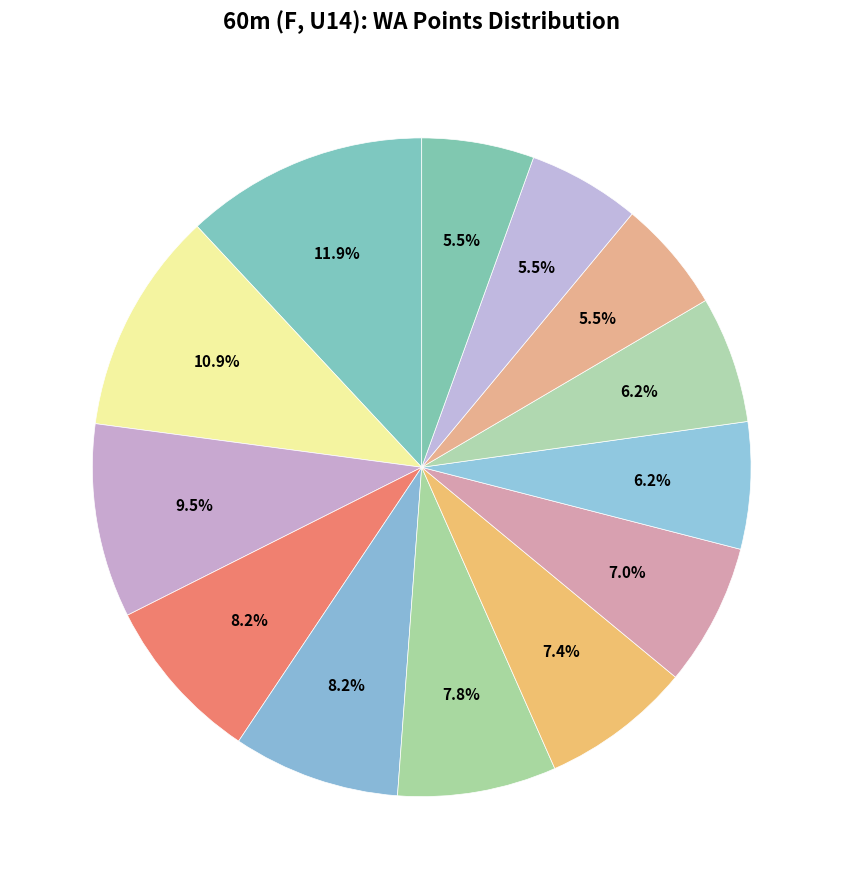

How many segments does this pie chart have?

13